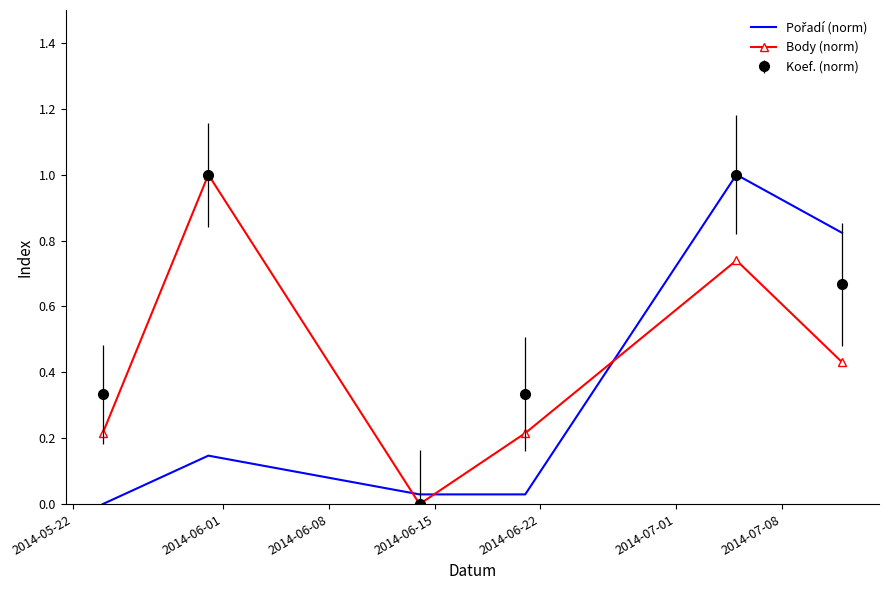

Which series has the largest total across all categories?

Koef. (norm)